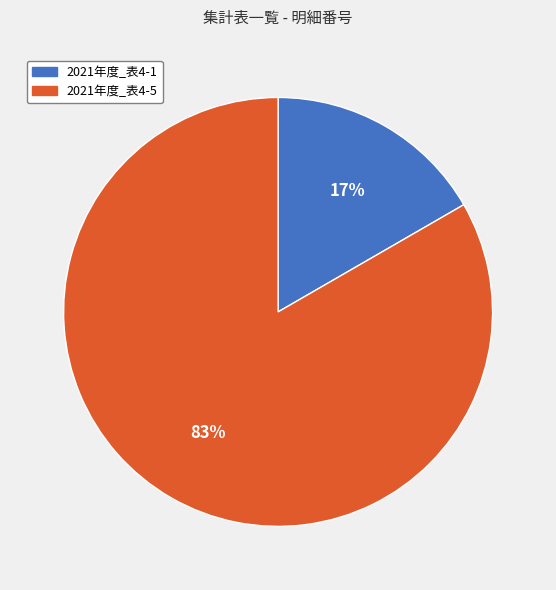

Between 2021年度_表4-1 and 2021年度_表4-5, which is larger?

2021年度_表4-5